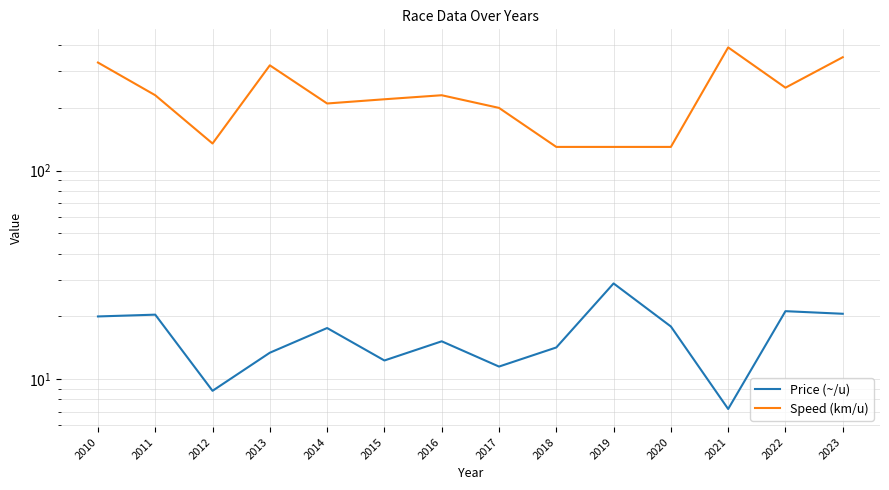

Between 2020 and 2010, which is larger?

2010